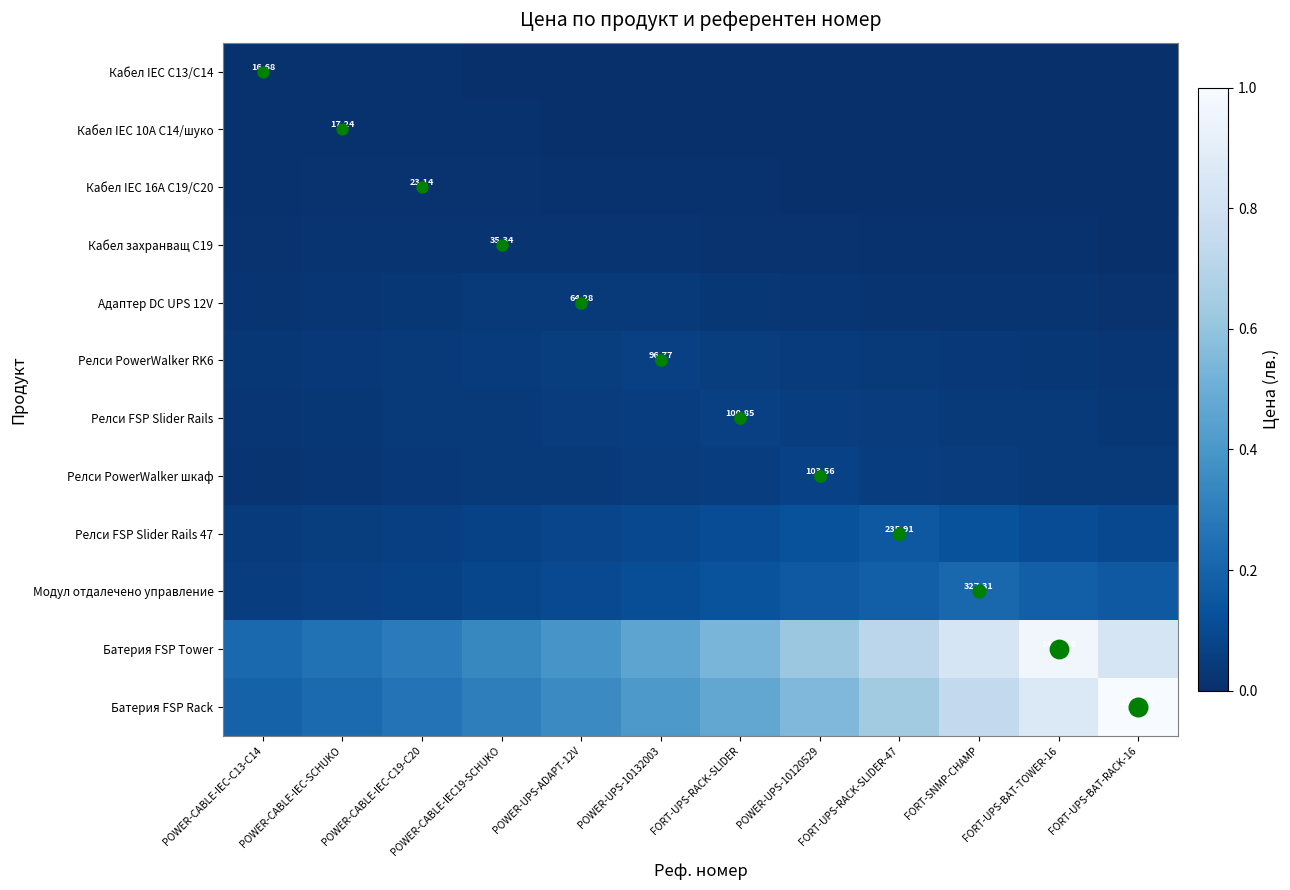

Where is Релси PowerWalker RK6 nearest to the value 0?

FORT-UPS-BAT-RACK-16